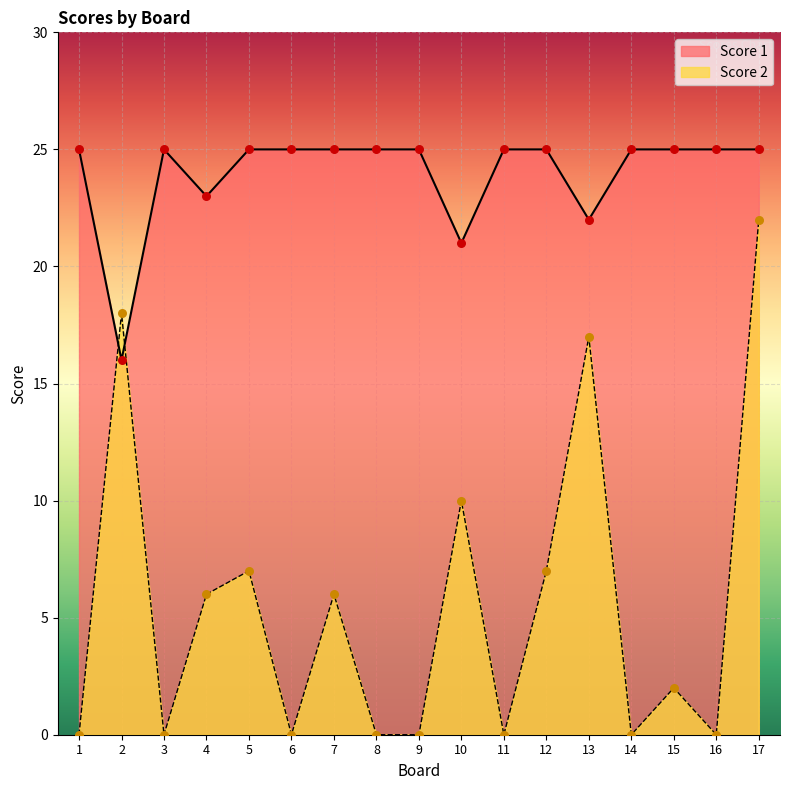

What is the total value across all series at 4?

29